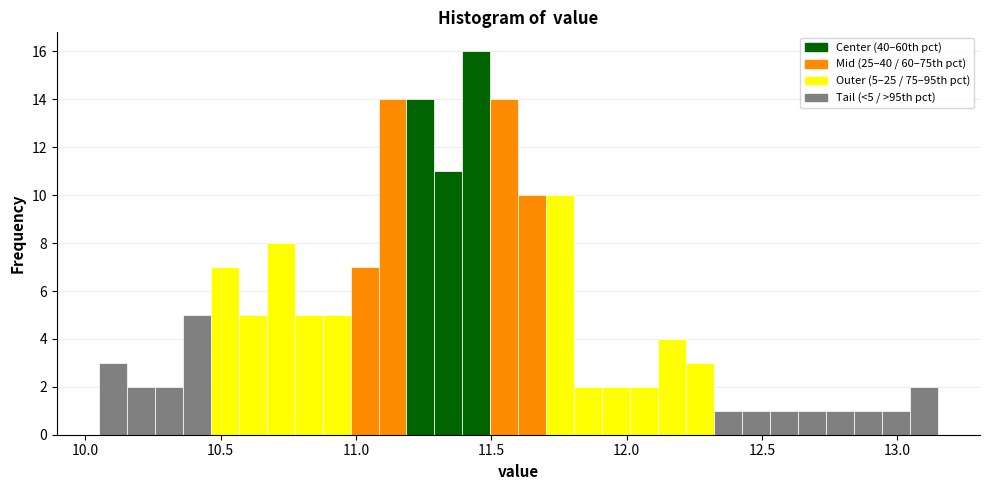

Around what value on the x-axis is the tallest bar? Give the approximate position of its centre, as read against the axis.

11.45